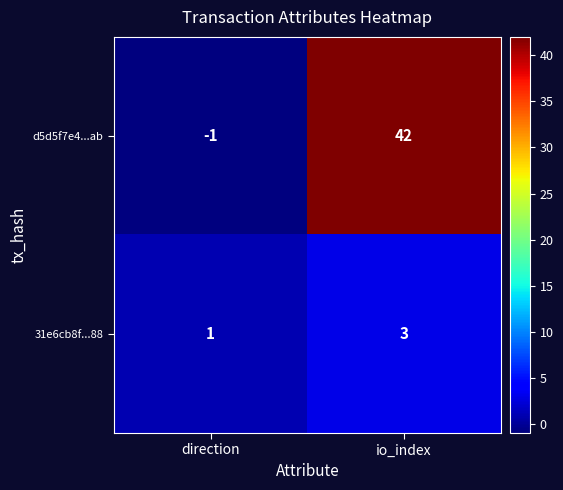

Which label corresponds to the largest value in the chart?

io_index